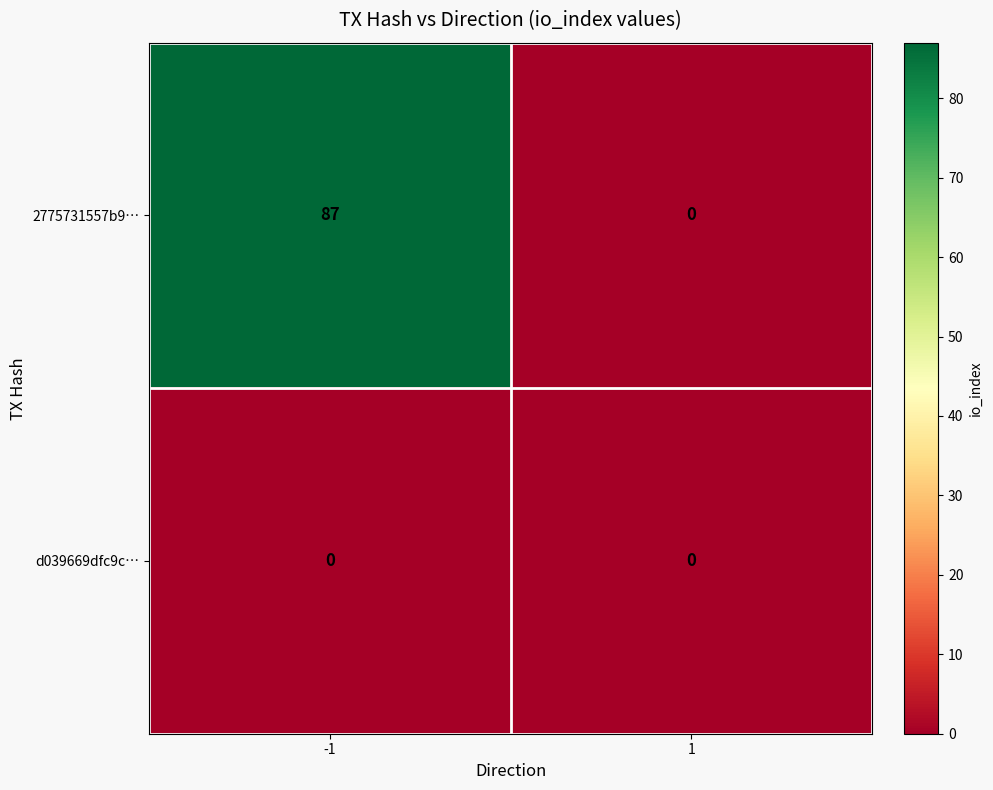

What is the average value of the 2775731557b9… series?

44